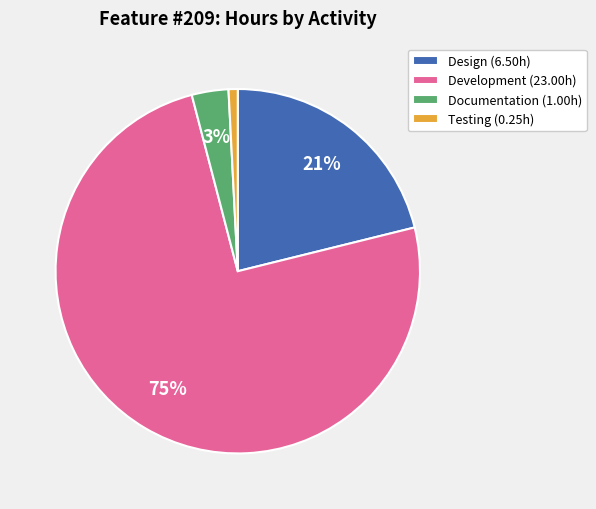

Which category has the biggest portion of the pie?

Development (23.00h)